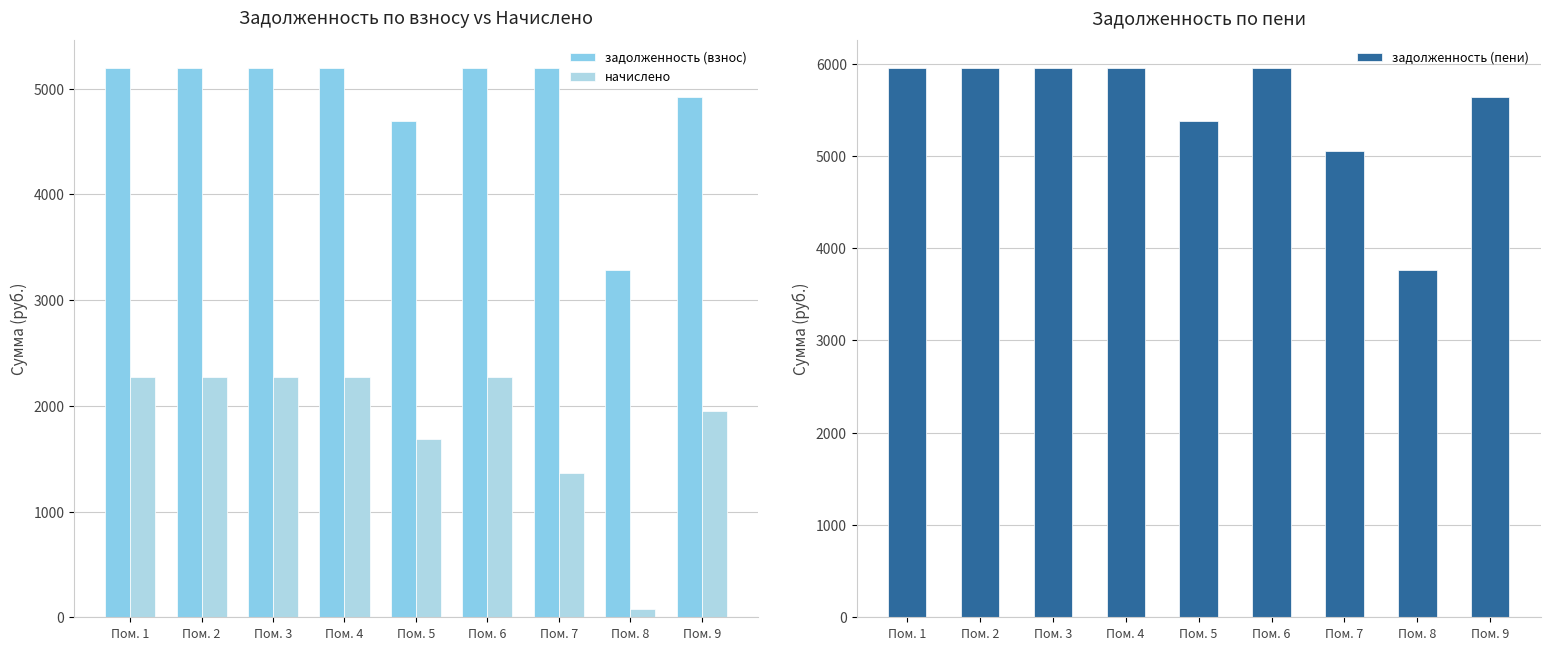

How many groups of bars are there?

9